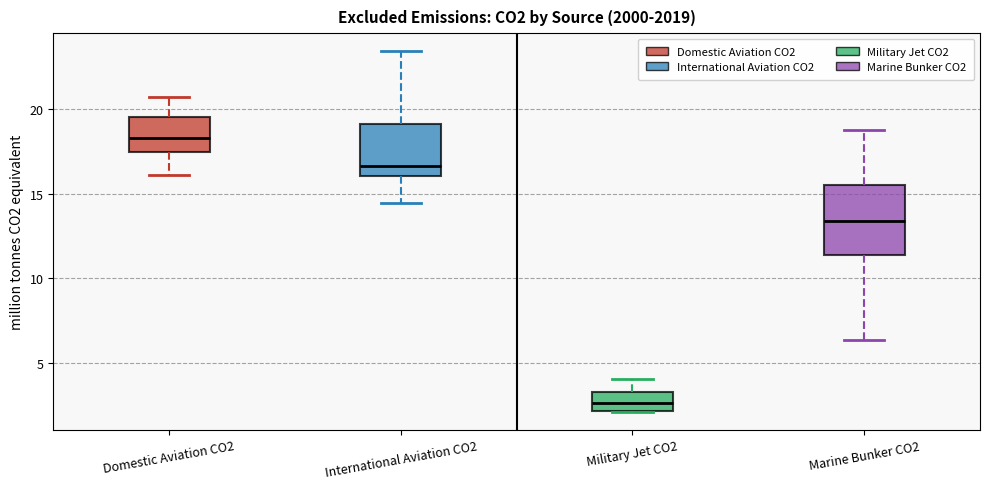

Where is the lower edge of the box for International Aviation CO2 on the y-axis? The values are not printed on the chart, so give them approximately, as read against the axis.

16.0